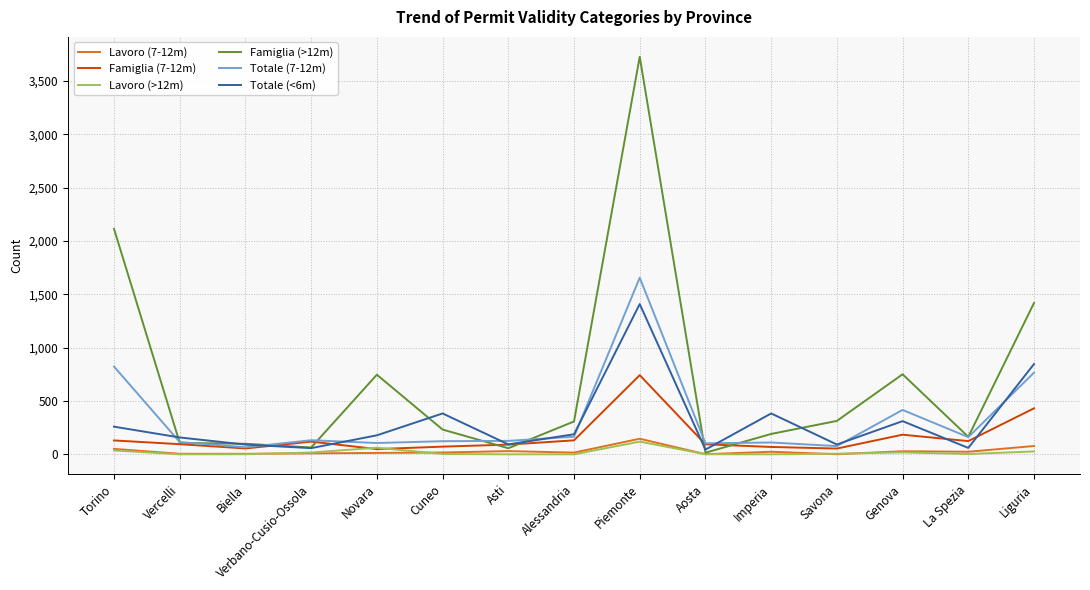

What are all the series names shown in the legend?

Lavoro (7-12m), Famiglia (7-12m), Lavoro (>12m), Famiglia (>12m), Totale (7-12m), Totale (<6m)